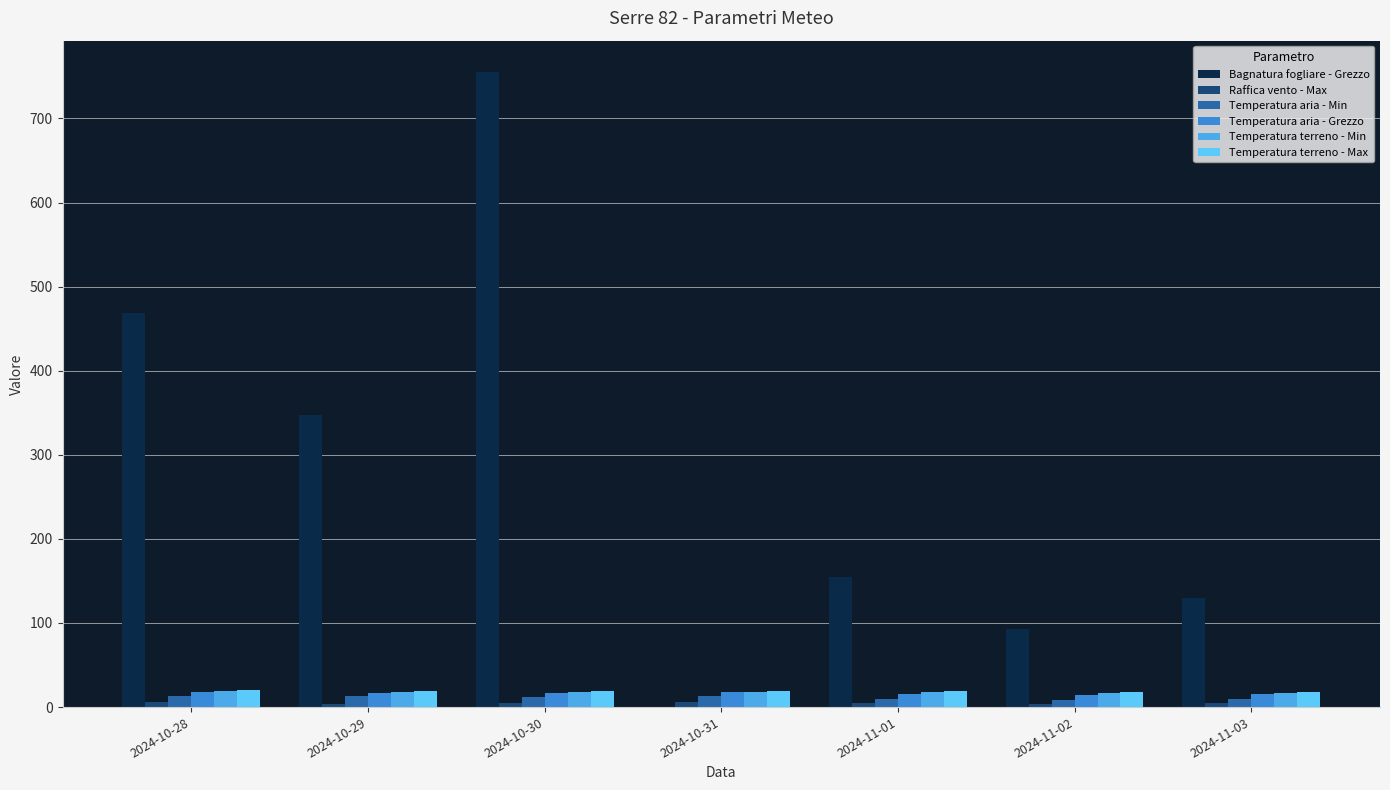

What position from the left is 2024-10-29?

2